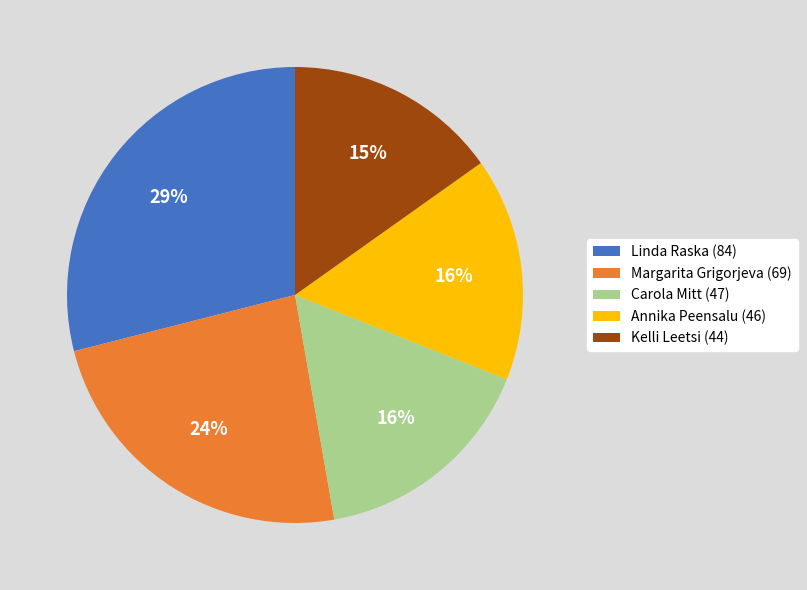

What is the ratio of the value at Carola Mitt (47) to the value at Kelli Leetsi (44)?

1.1